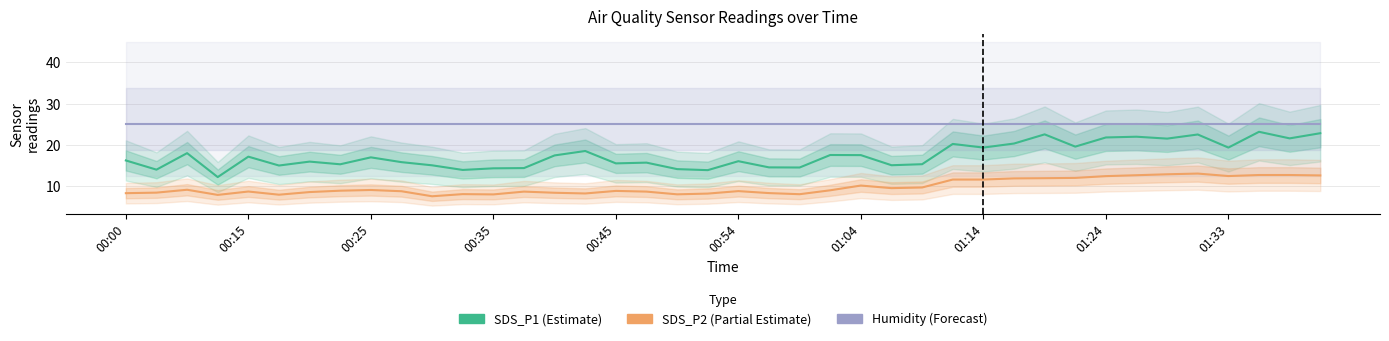

Is the value of Humidity (Forecast) at 38 greater than the value of SDS_P2 (Partial Estimate) at 29?

Yes